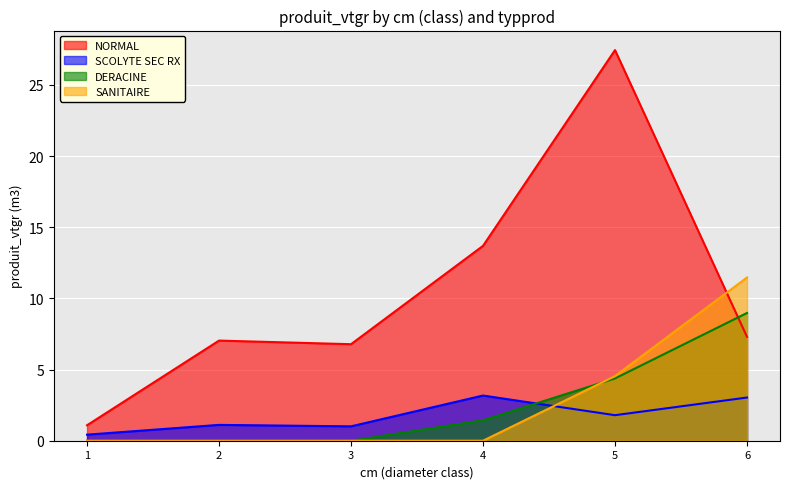

How many data points in NORMAL are above 7?

4